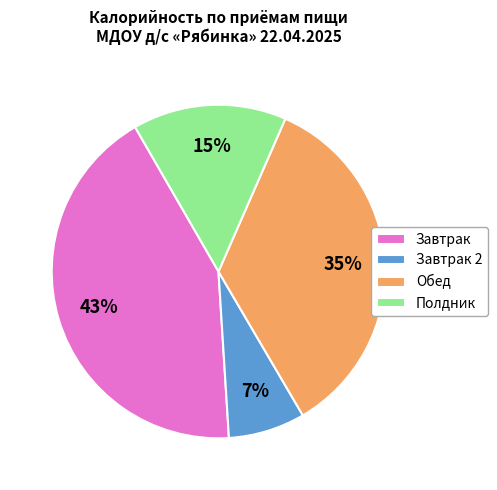

What is the smallest slice in the pie chart?

Завтрак 2